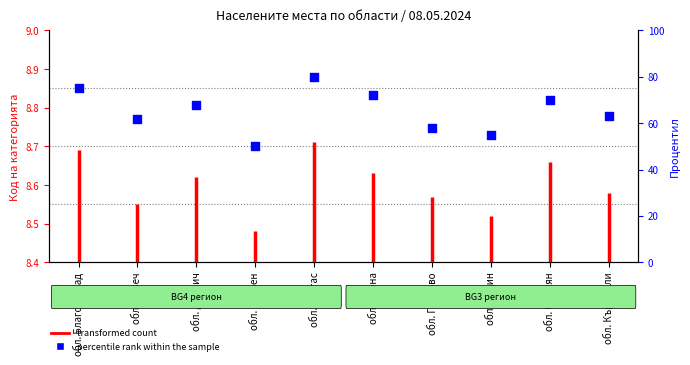

Between обл. Ловеч and обл. Благоевград, which is larger?

обл. Благоевград